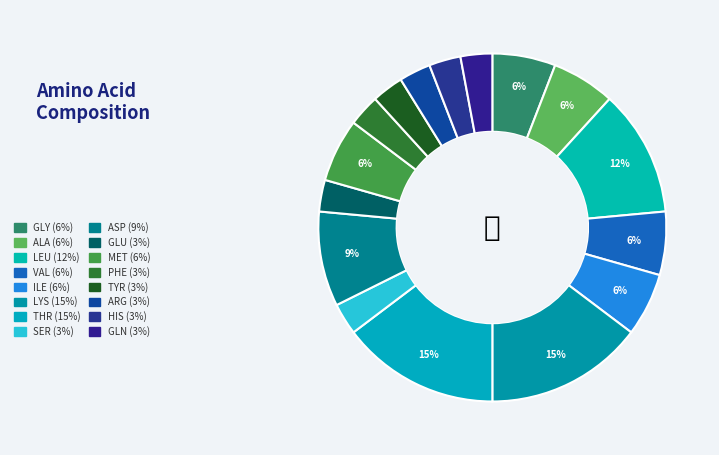

Is it true that GLU is 3% of the pie?

True